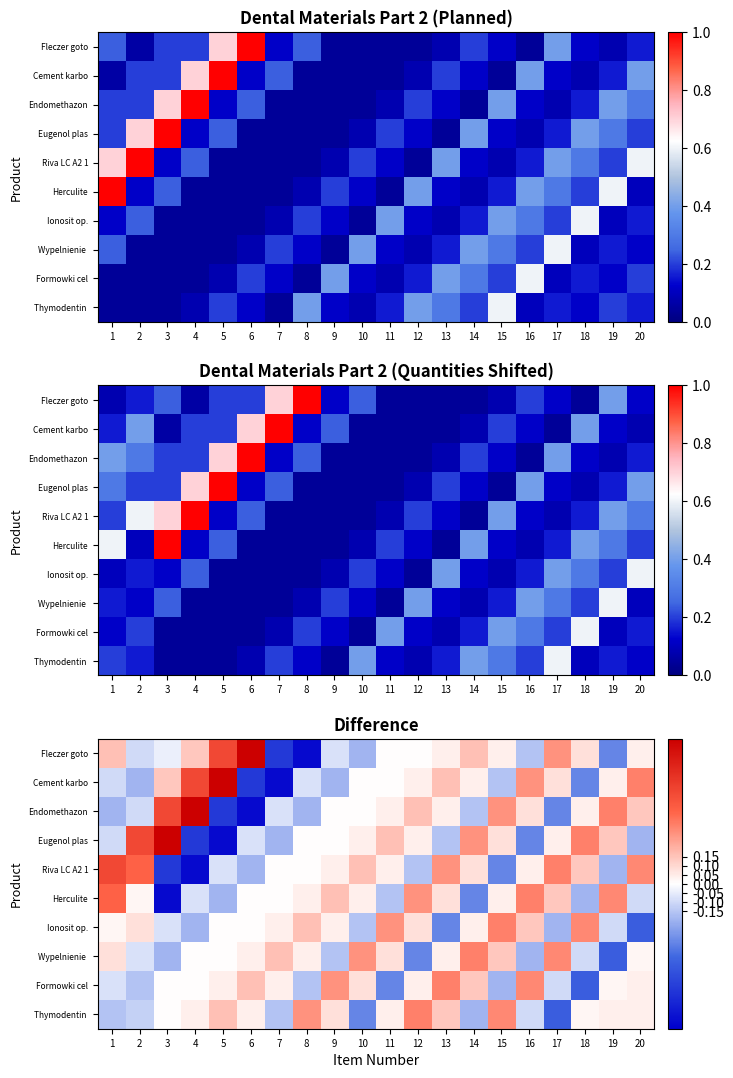

Which series has the largest range (max minus min)?

Fleczer goto